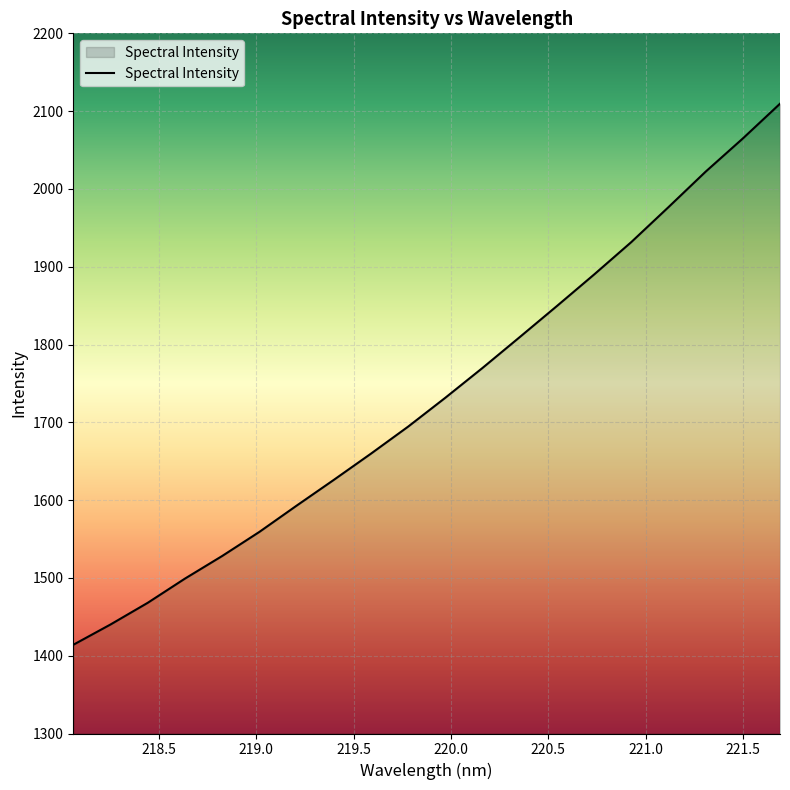

What is the greatest value displayed?

2109.5